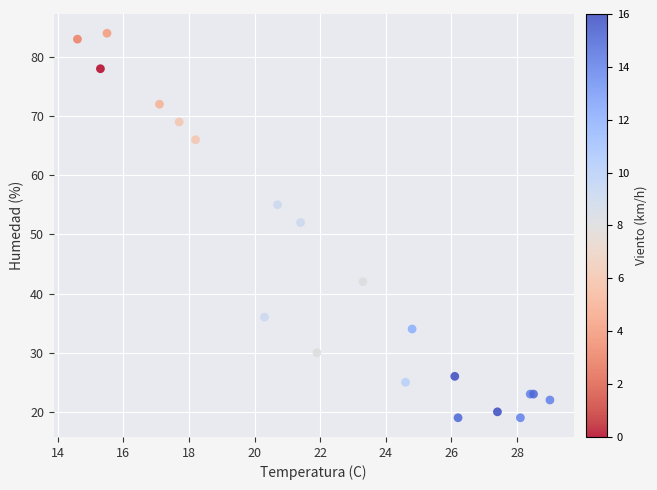

What Y value in the scatter plot is closest to 51?

52